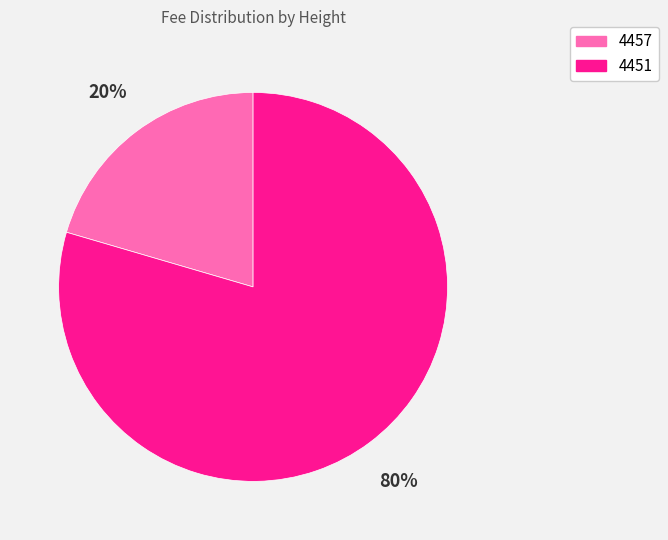

Combined, do 4451 and 4457 account for over 50%?

Yes